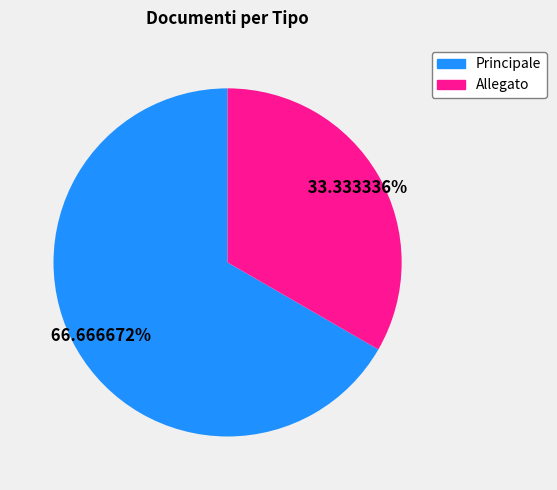

How many segments does this pie chart have?

2